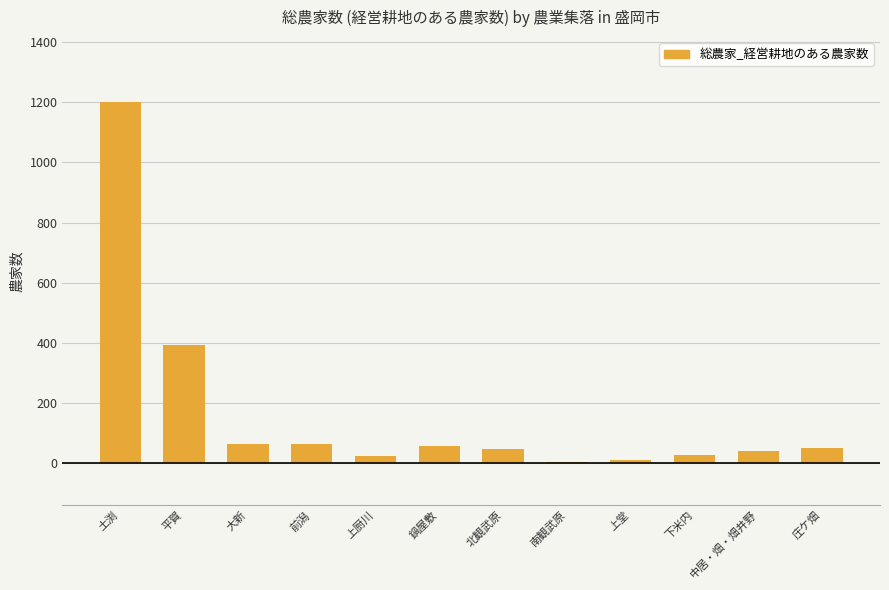

What is the value of the 8th bar from the left?

6